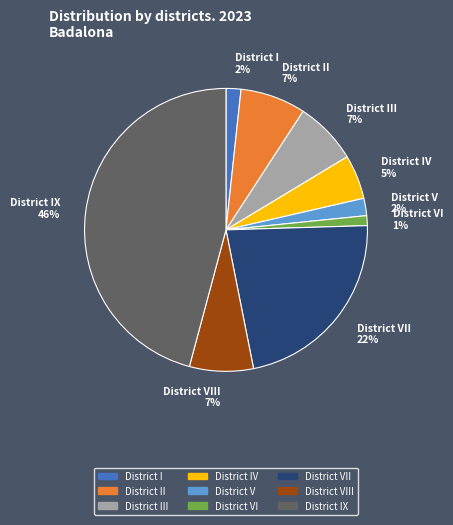

Is there a majority slice in this chart?

No